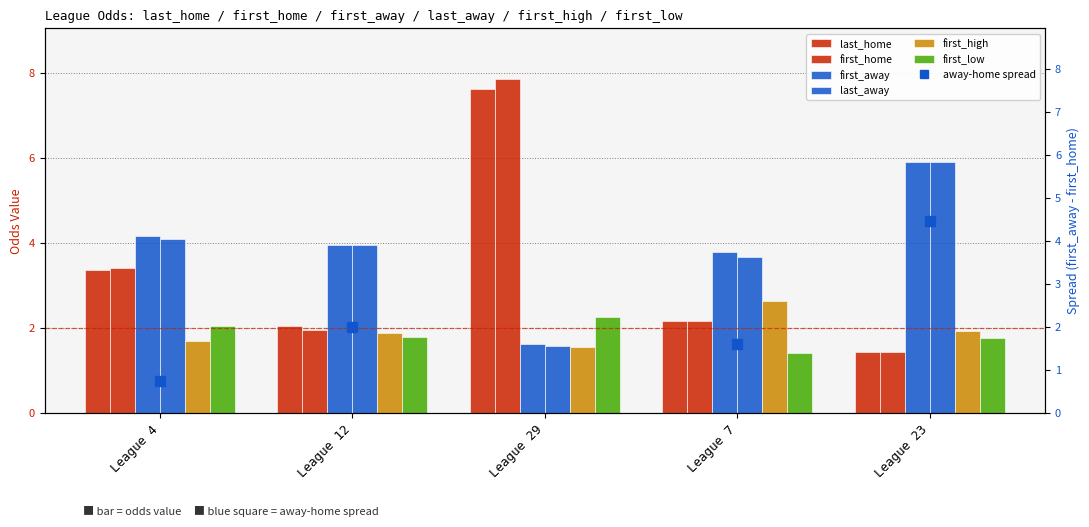

Which series has the largest total across all categories?

first_away